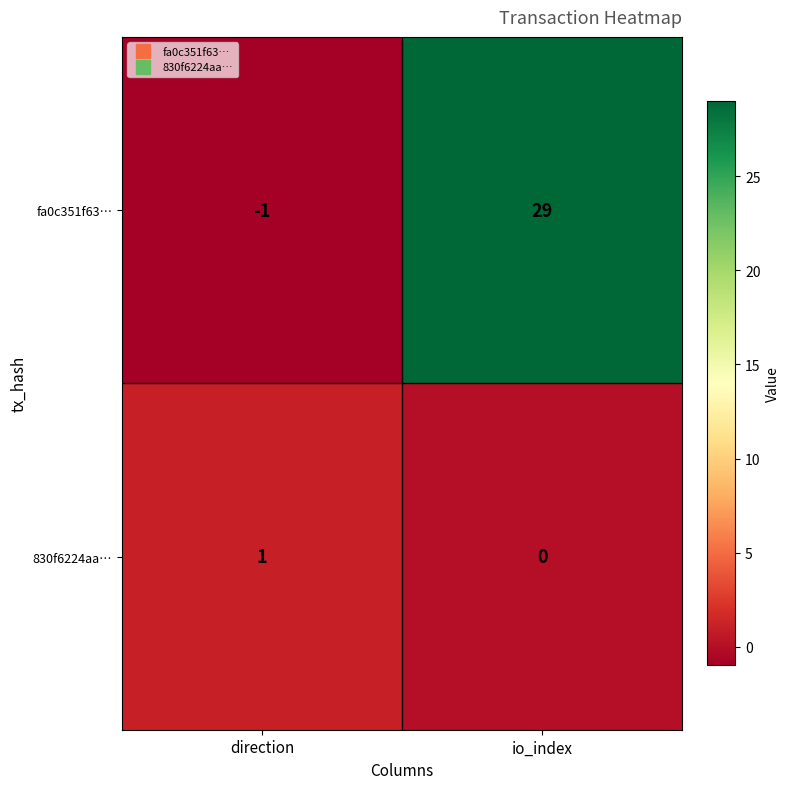

Reading right to left, extract all data points from this chart.

fa0c351f63…: 29	-1
830f6224aa…: 0	1